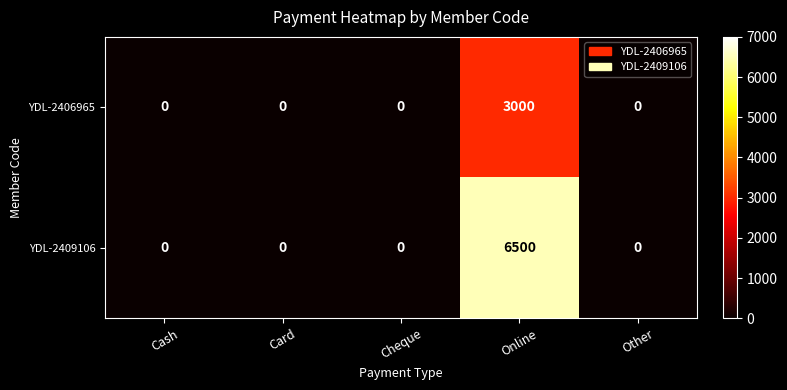

The value of YDL-2409106 at Card is -3318. True or false?

False